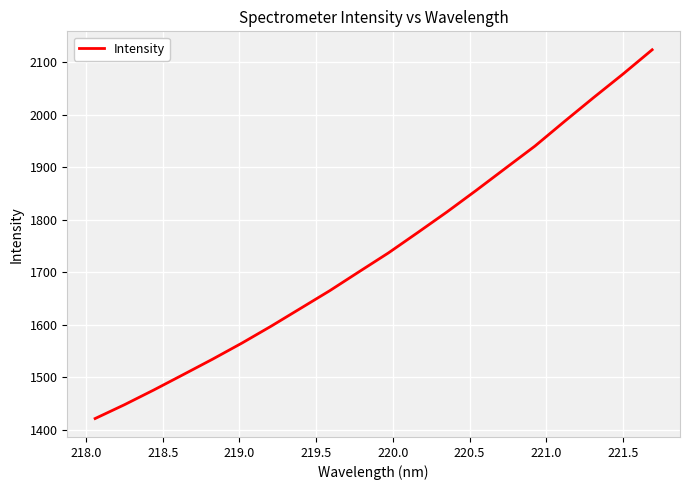

What is the smallest value displayed?

1421.1